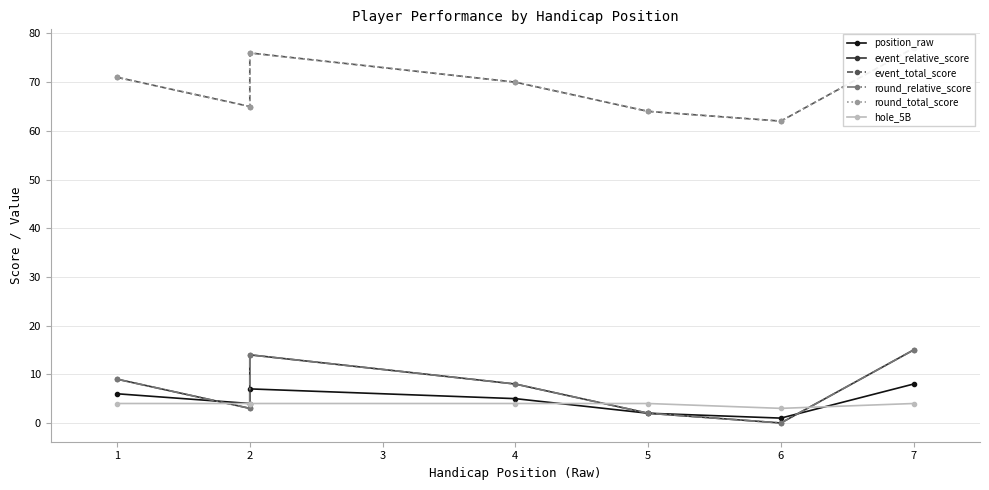

True or false: position_raw and round_total_score intersect in this chart.

False